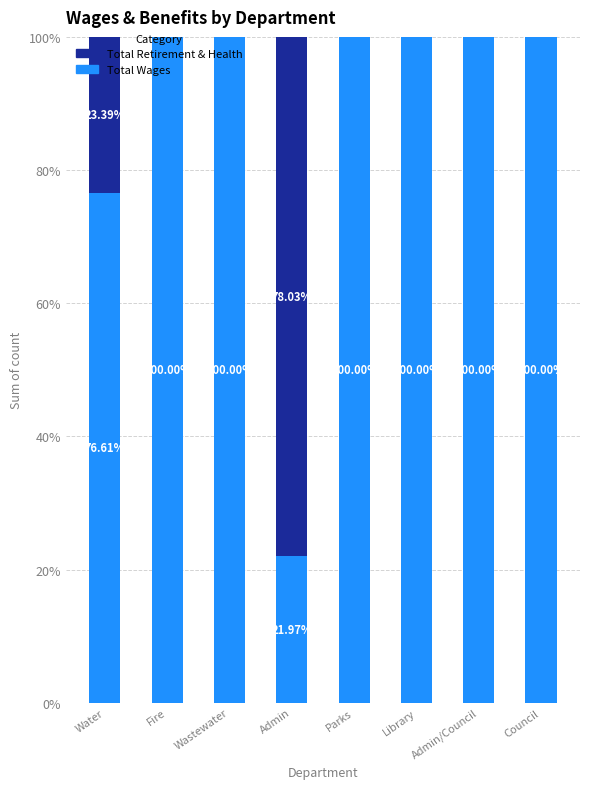

What is the total value across all series at Admin?

100.0